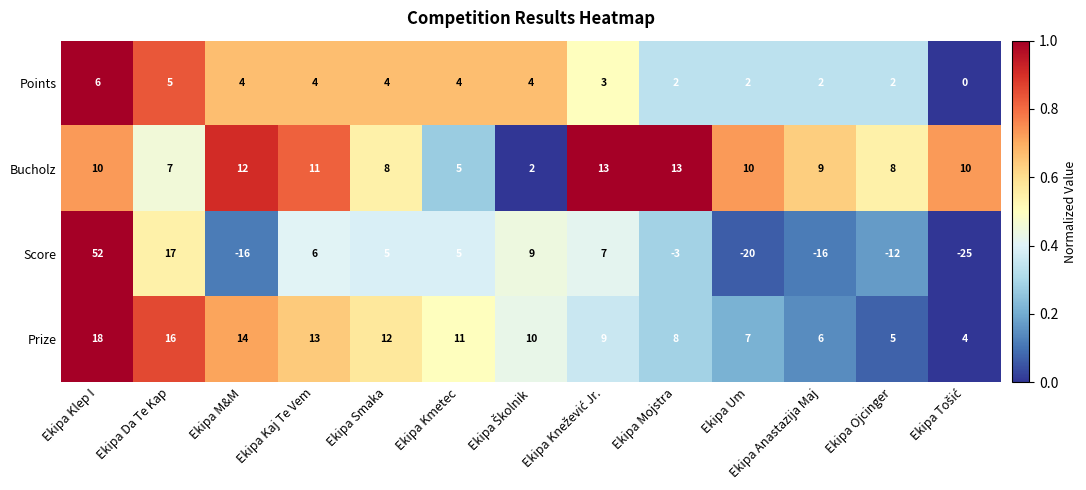

What is the average value of the Points series?

3